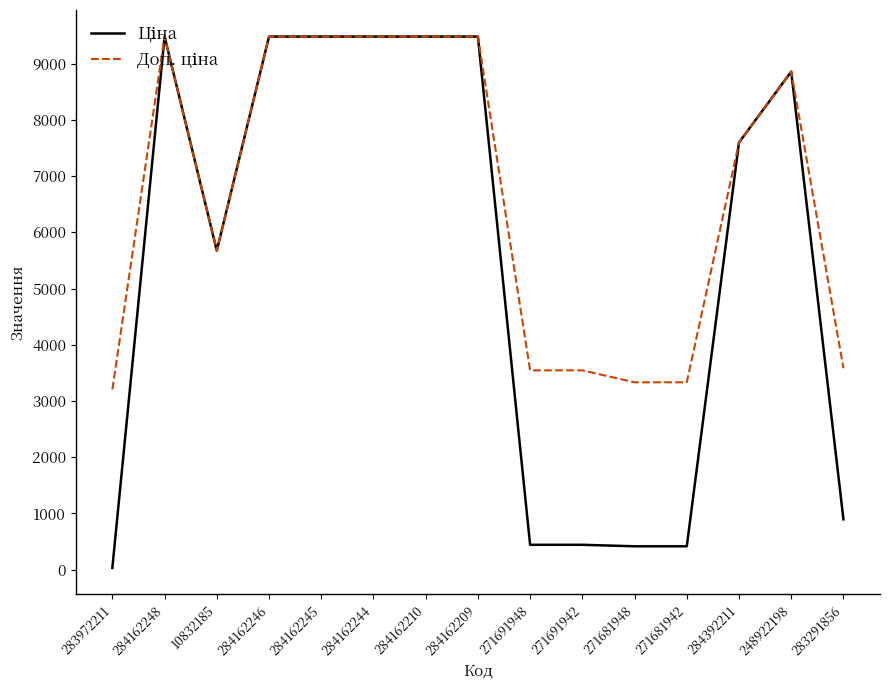

What is the total value across all series at 284162244?

18960.1